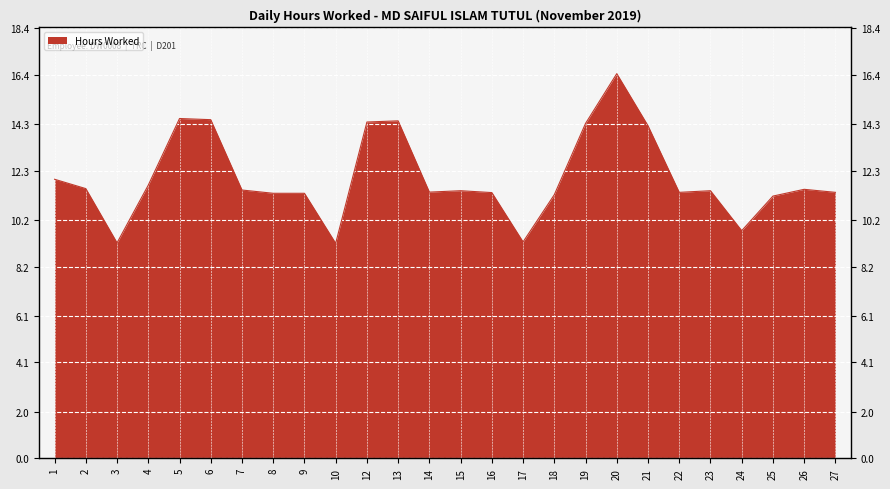

What is the minimum value shown in the chart?

9.2